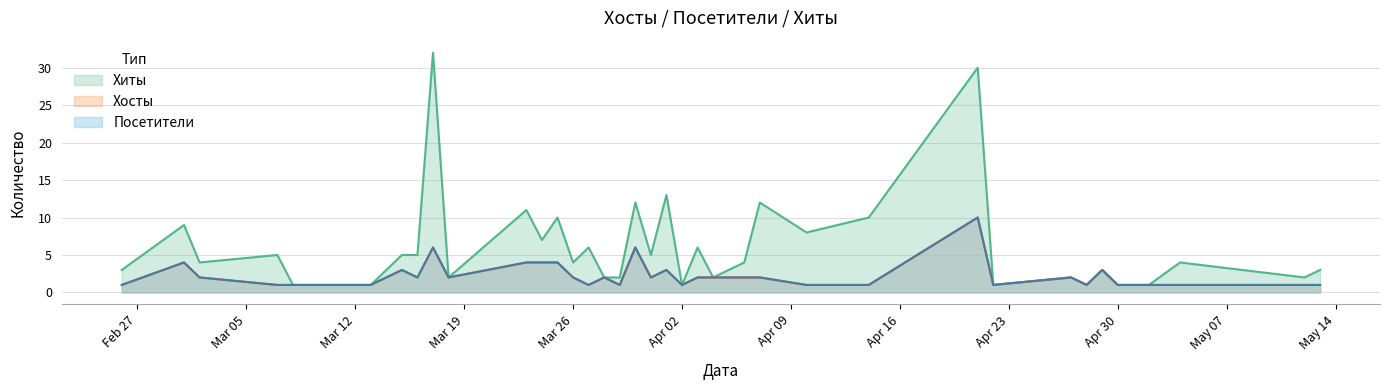

What position from the left is 2024-03-31?

20